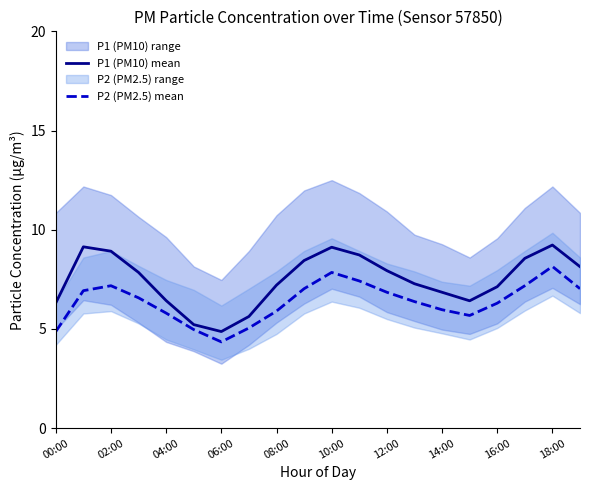

In P2 (PM2.5) mean, how many points are lower than both neighbors (excluding endpoints)?

2